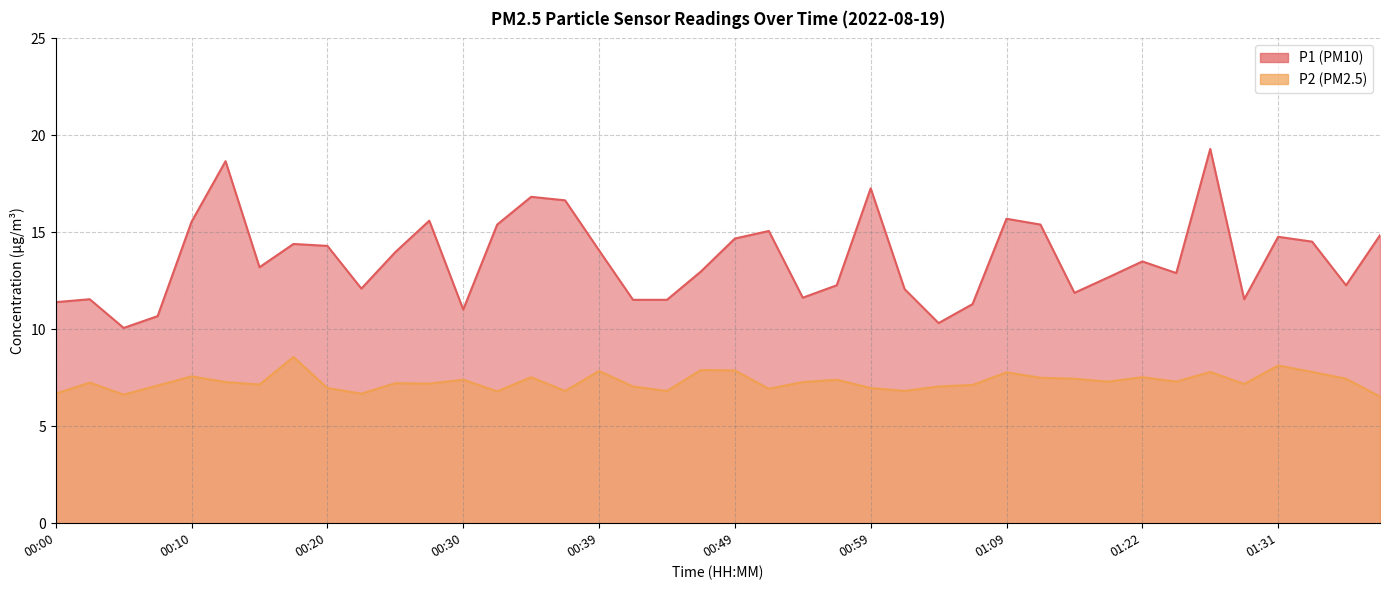

The value of P1 at 00:05 is 10.1. True or false?

True